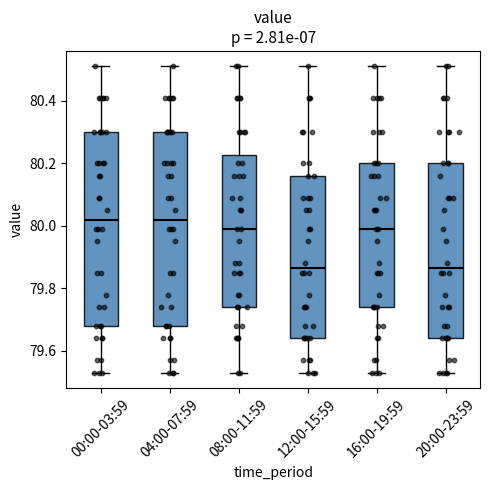

Reading left to right, transcribe this box plot: for each box, give where its median line is, the range the box spans, and where its two whiskers end, as read against the y-axis. The values are not printed on the chart, so give them approximately, as read against the axis.

00:00-03:59: median 80.02, box 79.68 to 80.30, whiskers 79.54 to 80.52
04:00-07:59: median 80.02, box 79.68 to 80.30, whiskers 79.54 to 80.52
08:00-11:59: median 80.00, box 79.74 to 80.22, whiskers 79.54 to 80.52
12:00-15:59: median 79.86, box 79.64 to 80.16, whiskers 79.54 to 80.52
16:00-19:59: median 80.00, box 79.74 to 80.20, whiskers 79.54 to 80.52
20:00-23:59: median 79.86, box 79.64 to 80.20, whiskers 79.54 to 80.52